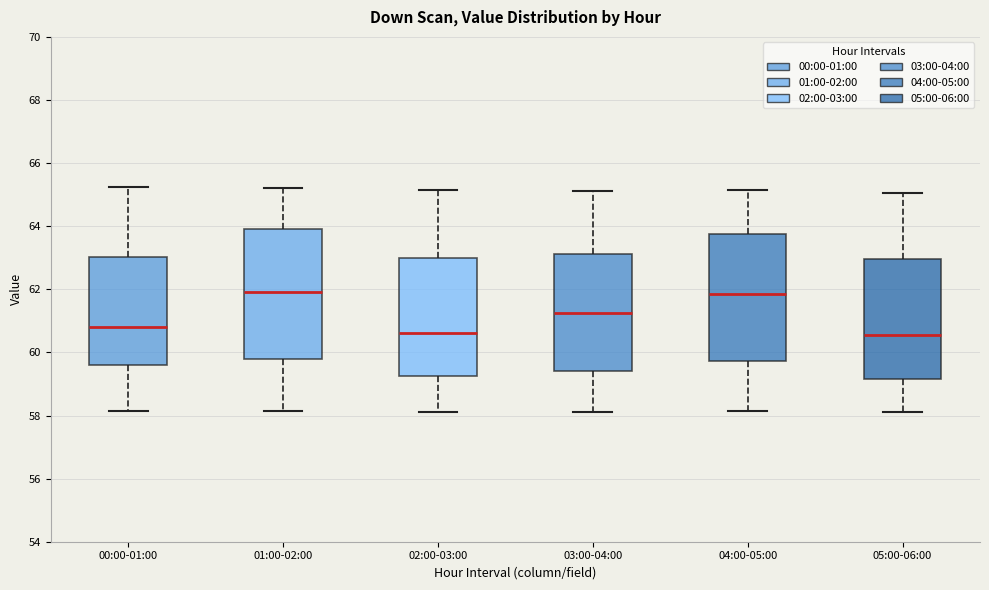

Reading left to right, read every box against the y-axis: the position of its median line, the range the box covers, and the ends of its whiskers. The values are not printed on the chart, so give them approximately, as read against the axis.

00:00-01:00: median 60.8, box 59.6 to 63.0, whiskers 58.2 to 65.2
01:00-02:00: median 62.0, box 59.8 to 64.0, whiskers 58.2 to 65.2
02:00-03:00: median 60.6, box 59.2 to 63.0, whiskers 58.2 to 65.2
03:00-04:00: median 61.2, box 59.4 to 63.2, whiskers 58.2 to 65.2
04:00-05:00: median 61.8, box 59.8 to 63.8, whiskers 58.2 to 65.2
05:00-06:00: median 60.6, box 59.2 to 63.0, whiskers 58.2 to 65.0